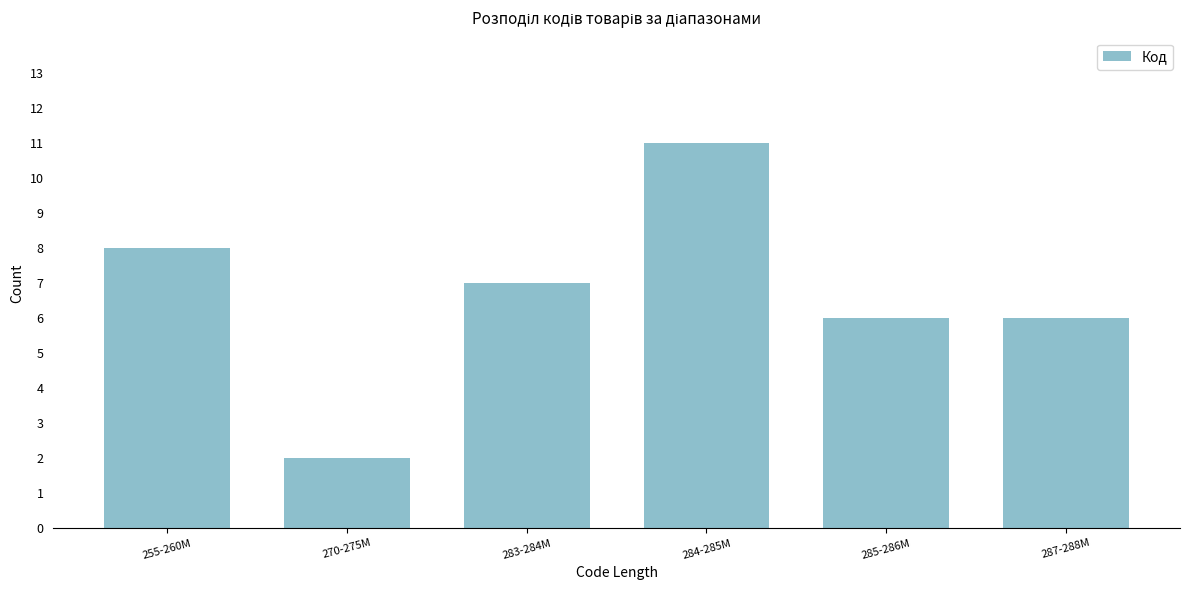

Reading left to right, extract all data points from this chart.

255-260M=8	270-275M=2	283-284M=7	284-285M=11	285-286M=6	287-288M=6